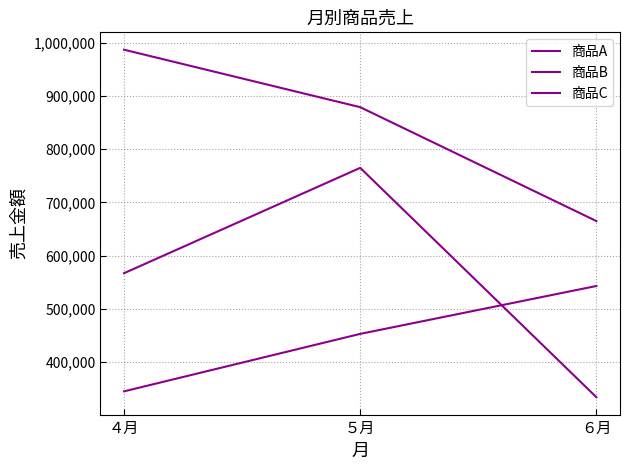

True or false: 商品C has a value of 1594487 at ４月.

False